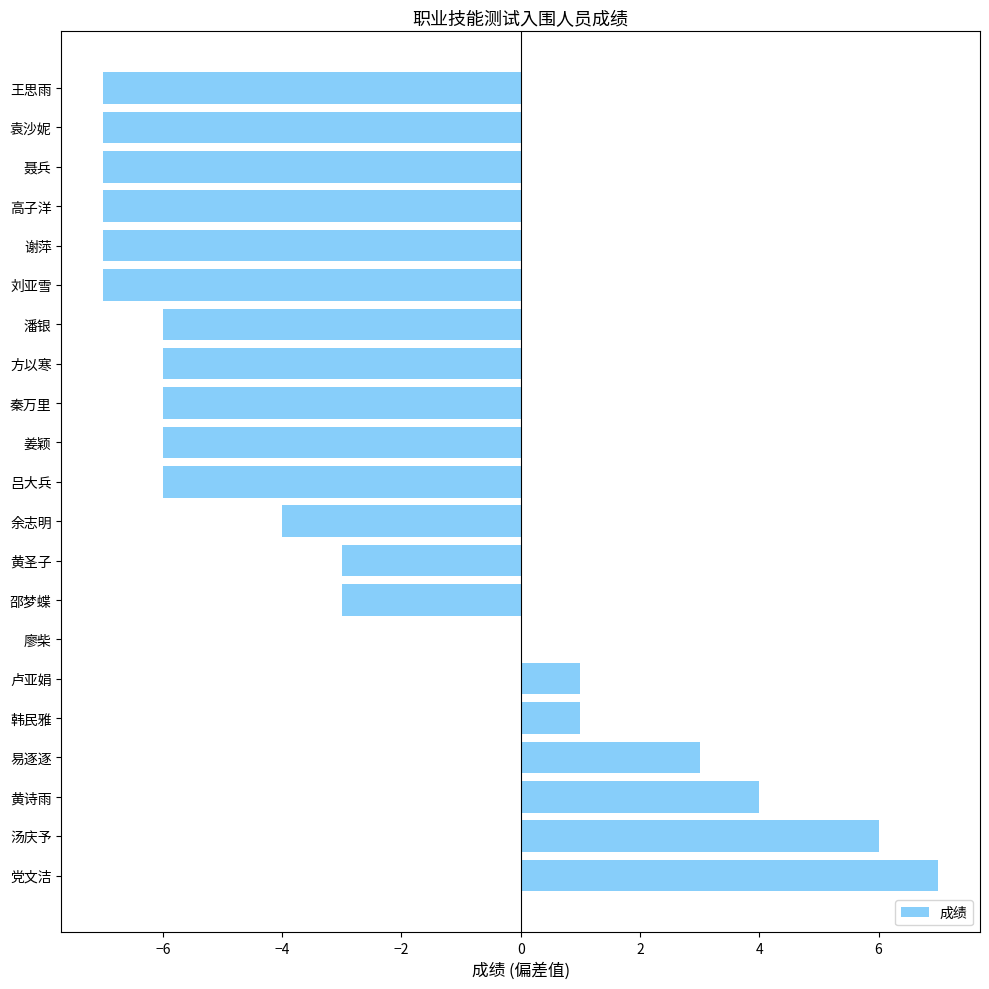

The chart shows a value of -11 at 谢萍. True or false?

False